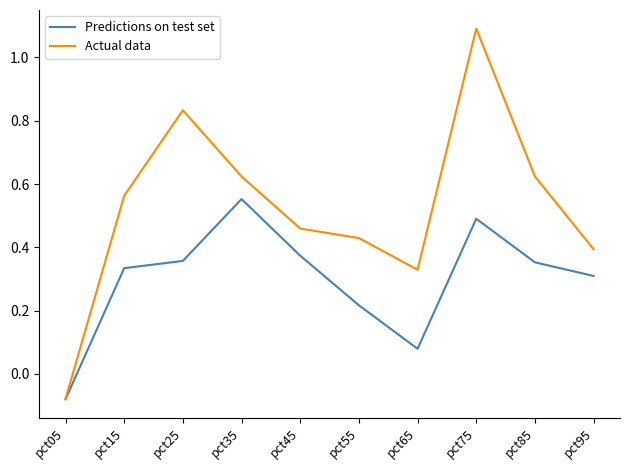

Which series changed the most between pct25 and pct95?

Actual data